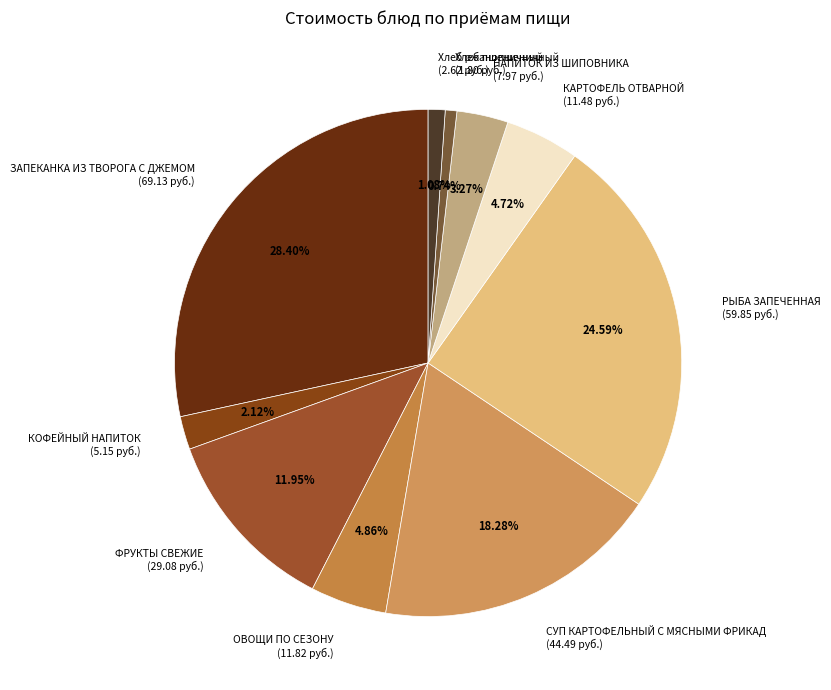

To the nearest percent, what is the difference between the ЗАПЕКАНКА ИЗ ТВОРОГА С ДЖЕМОМ and СУП КАРТОФЕЛЬНЫЙ С МЯСНЫМИ ФРИКАД slice percentages?

10%